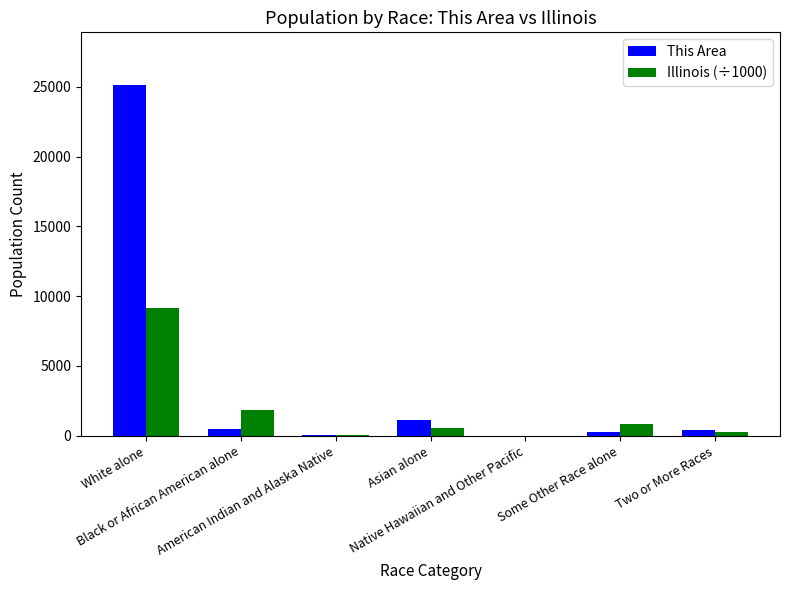

Which series has the largest total across all categories?

This Area